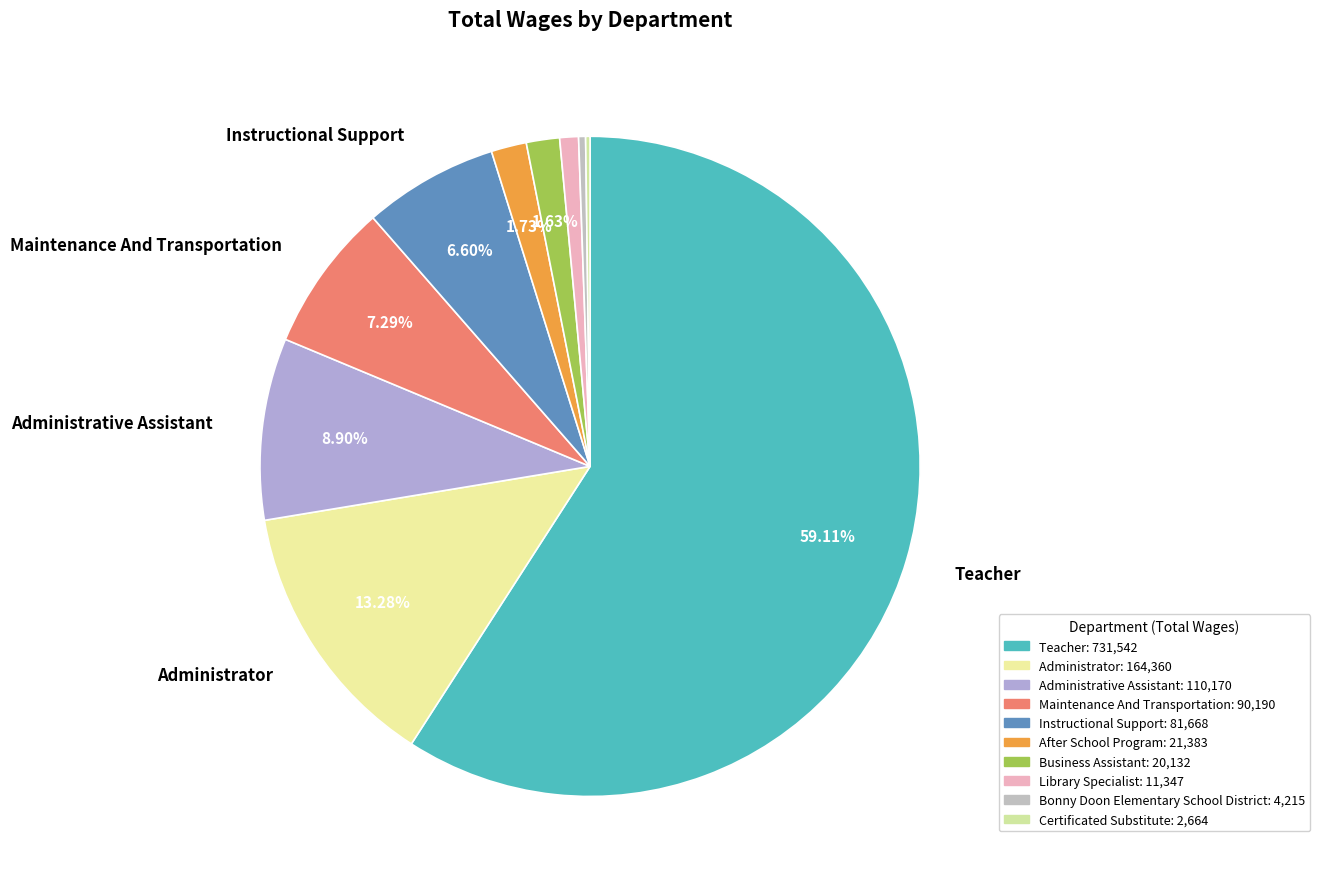

Rank the categories by value from lowest to highest.

Certificated Substitute, Bonny Doon Elementary School District, Library Specialist, Business Assistant, After School Program, Instructional Support, Maintenance And Transportation, Administrative Assistant, Administrator, Teacher